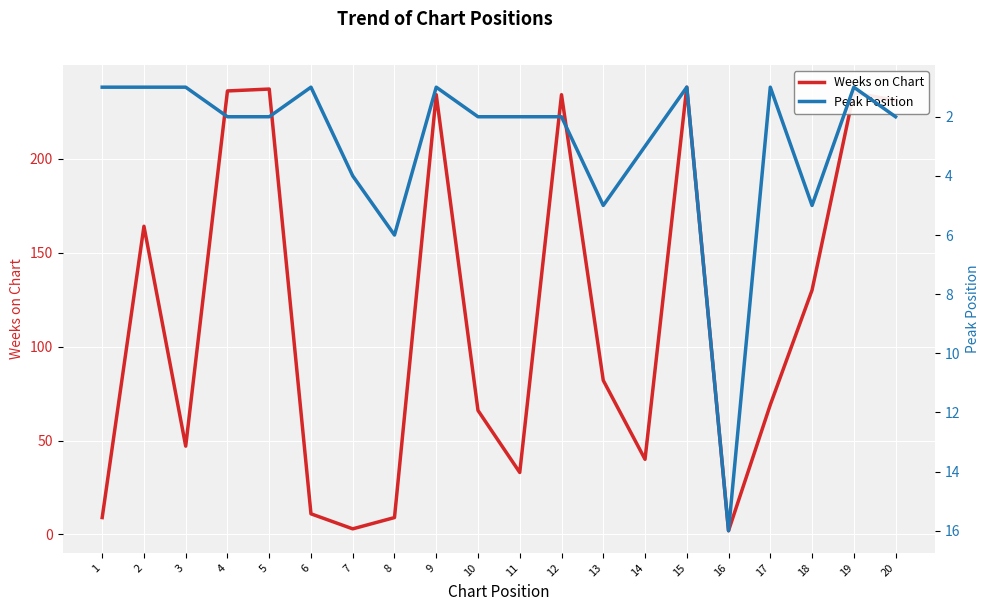

Does the chart display data point markers on the line(s)?

No